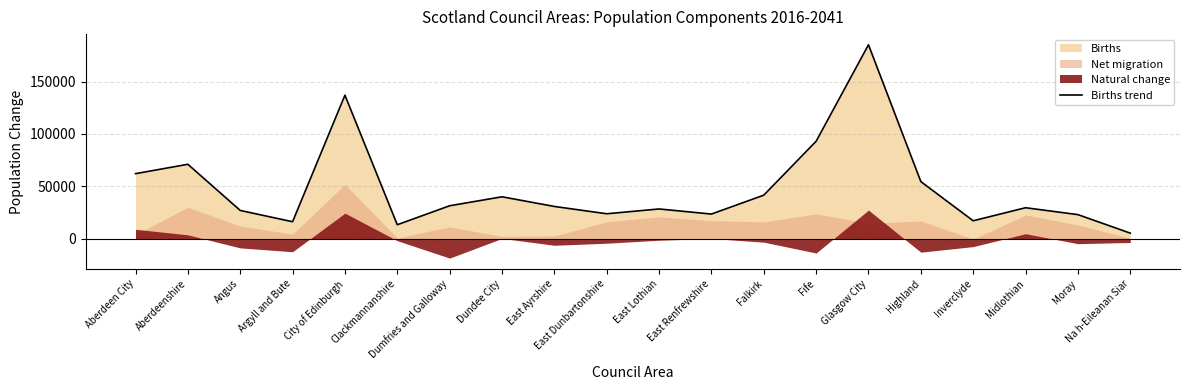

Which has a higher value, Clackmannanshire or Argyll and Bute?

Argyll and Bute